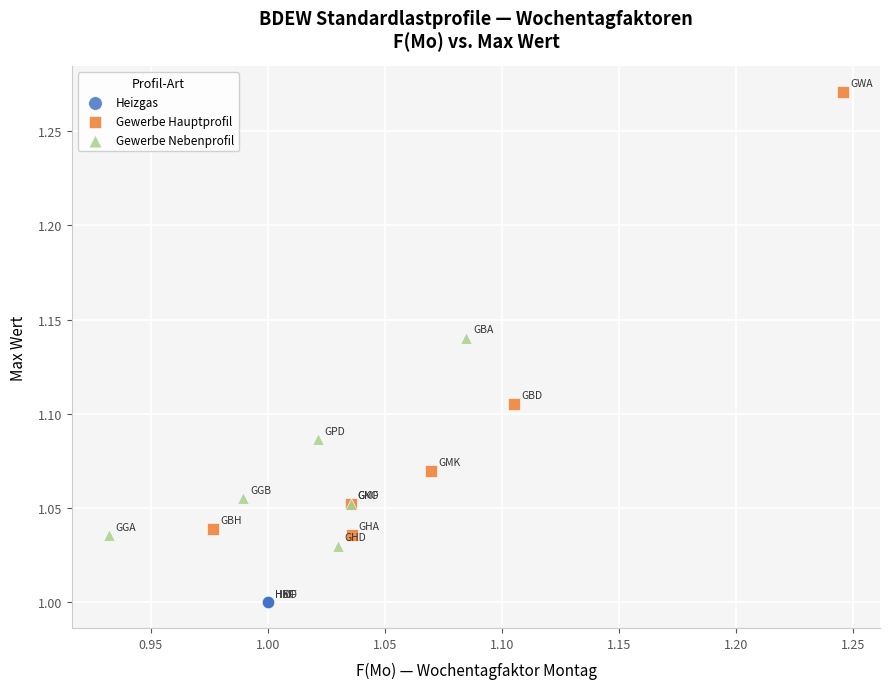

Which series contains the highest Y value?

Gewerbe Hauptprofil